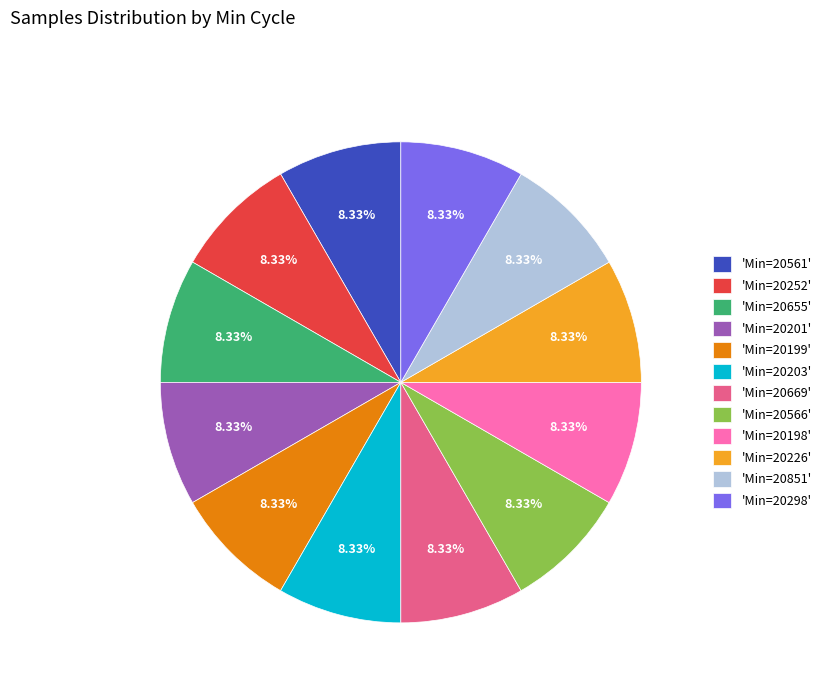

Is there any slice that represents more than half of the pie?

No